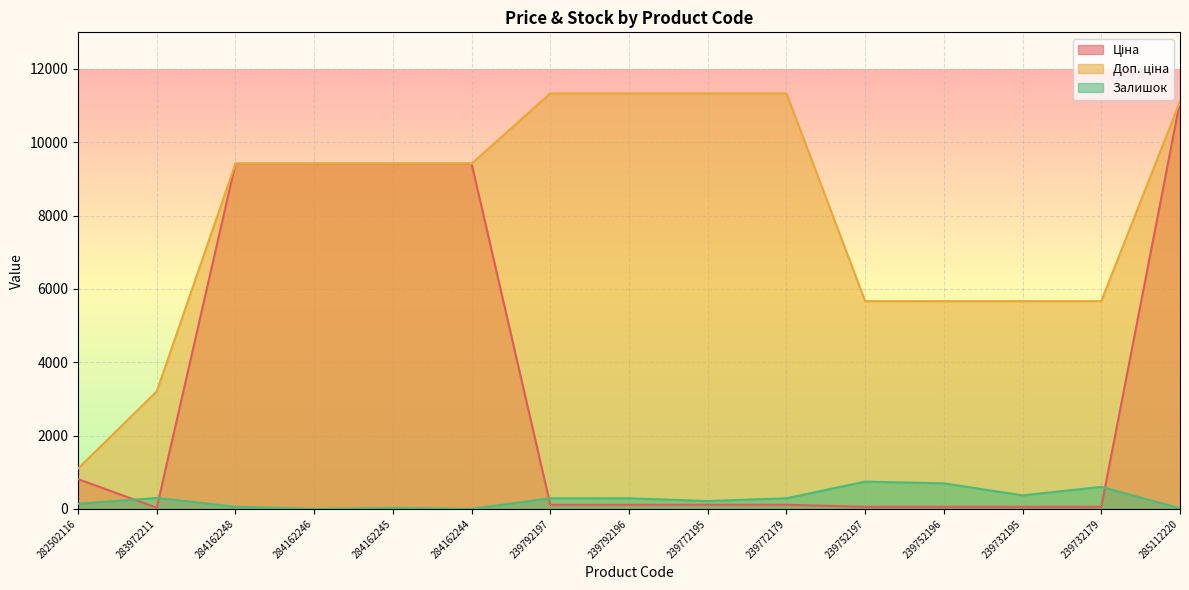

Between 284162244 and 239752196, which series saw the biggest shift?

Ціна